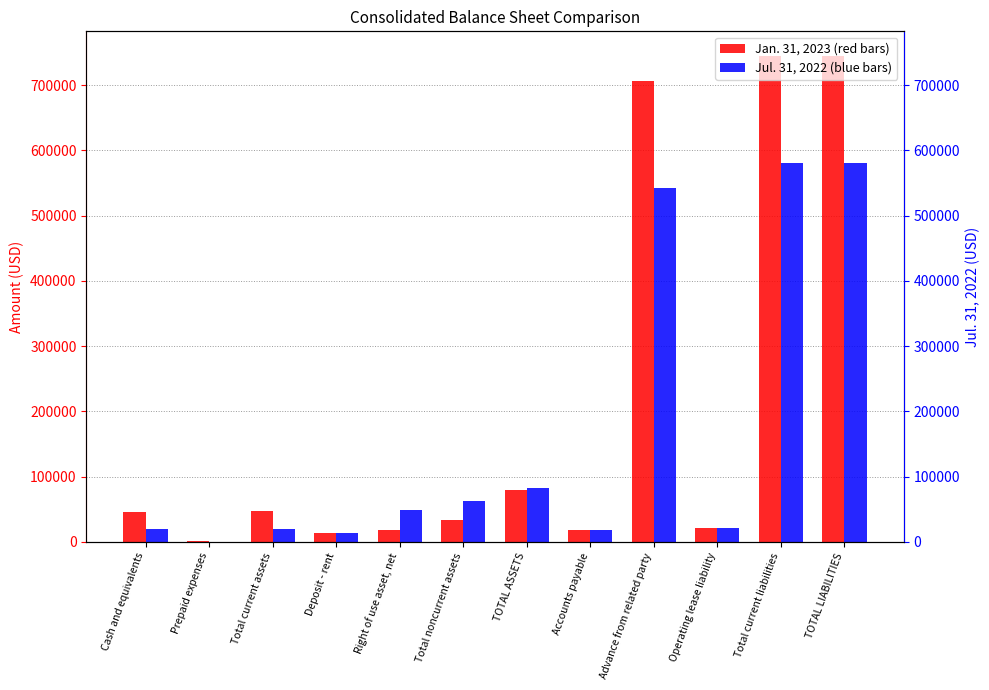

What is the difference between the second highest and second lowest values in the Jul. 31, 2022 series?

566711